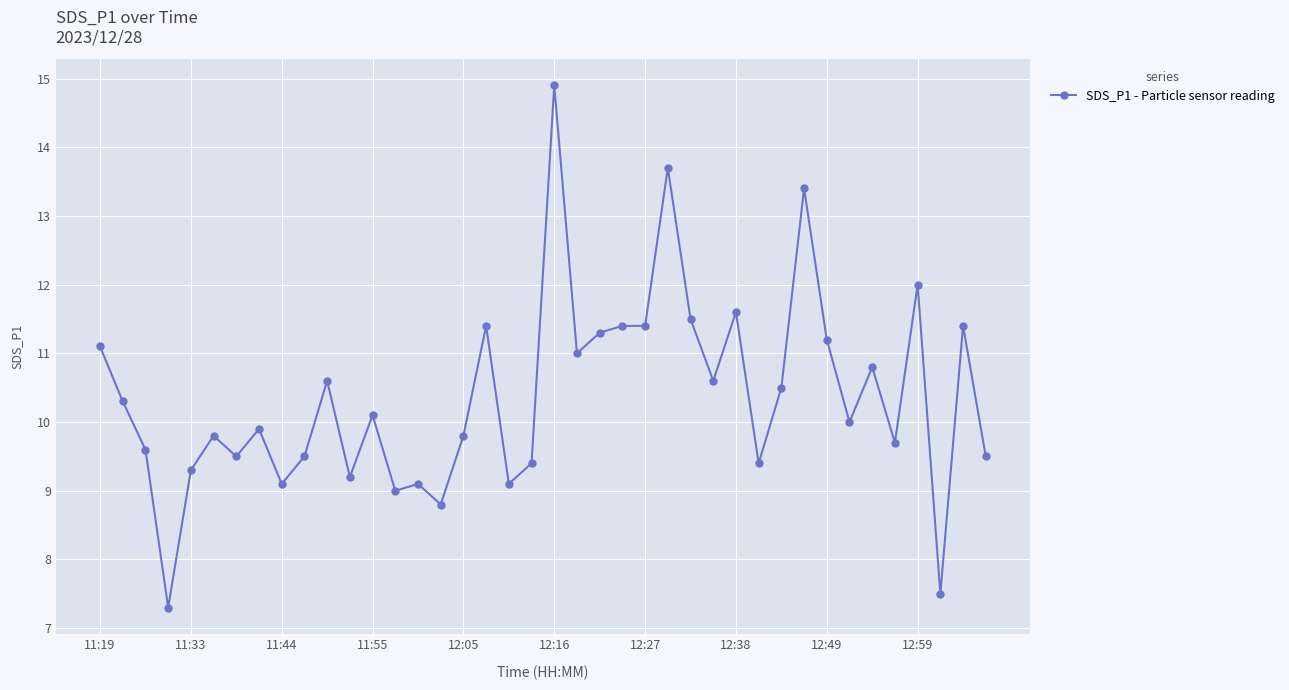

What is the minimum value shown in the chart?

7.3